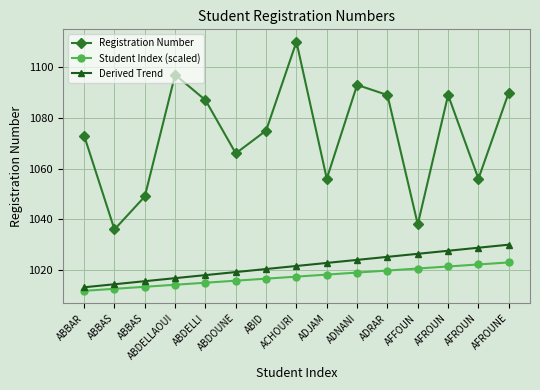

Where does the Student Index (scaled) series first go above 1017?

ACHOURI